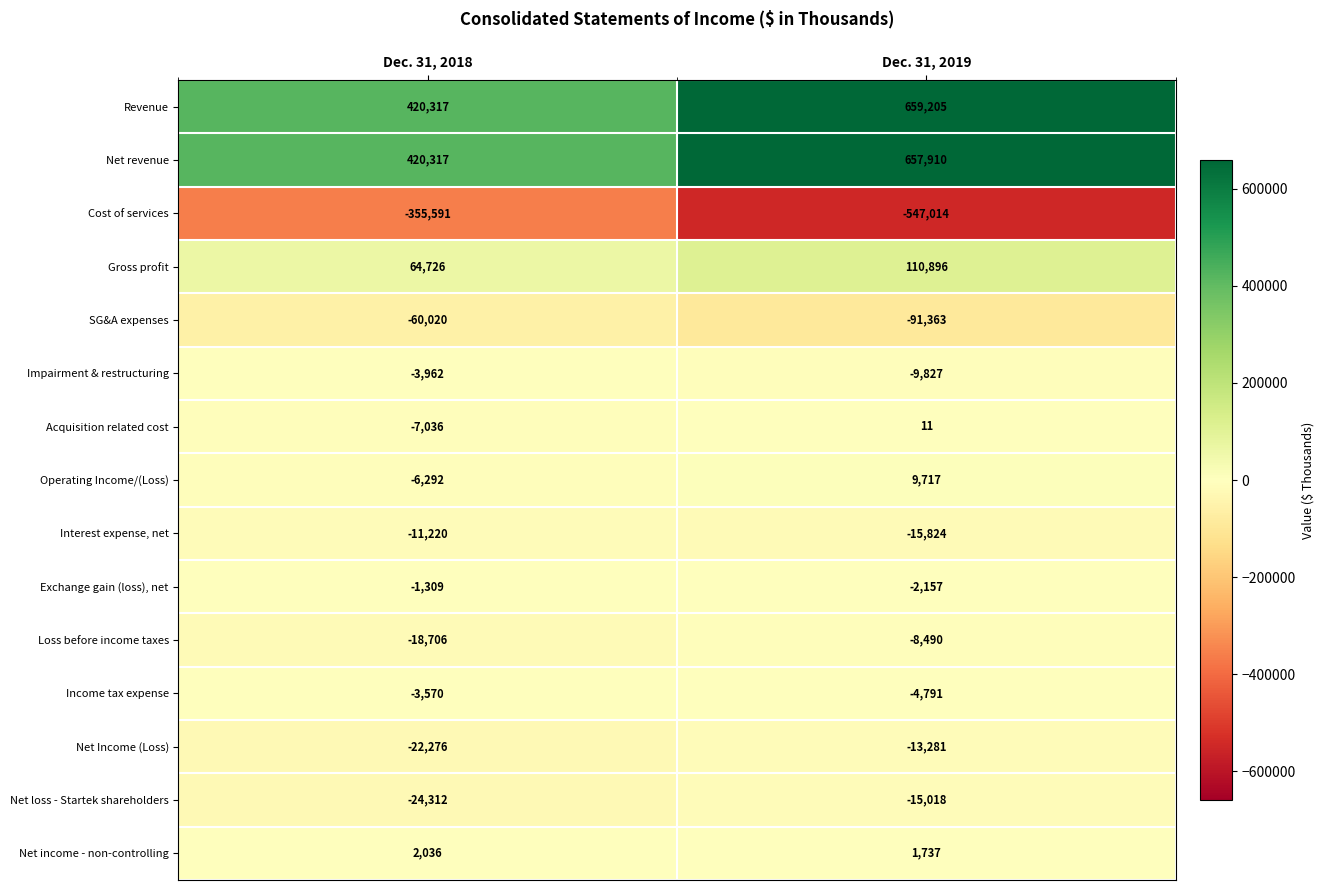

What is the sum of the Interest expense, net values at Dec. 31, 2019 and Dec. 31, 2018?

-27044